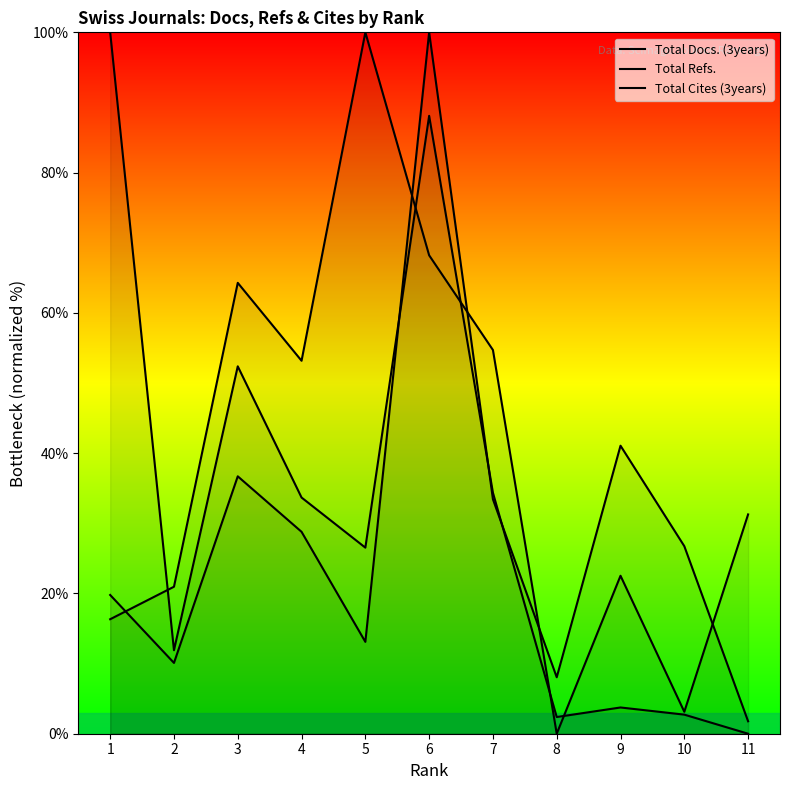

True or false: Total Cites (3years) and Total Refs. cross at least once.

True